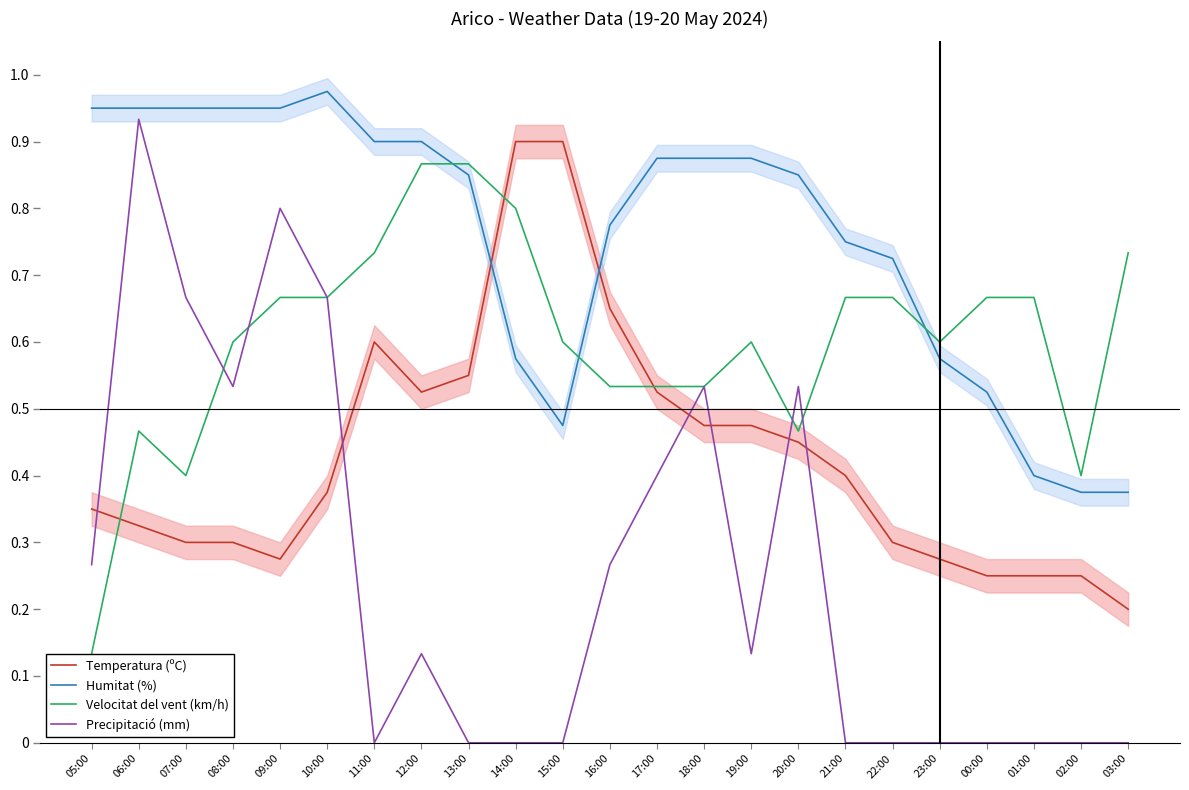

What is the label of the 4th point from the left?

08:00